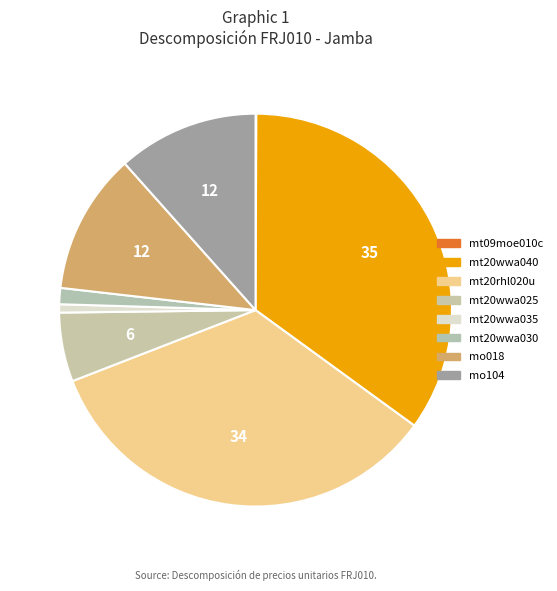

True or false: mt20wwa025 accounts for 11% of the total.

False